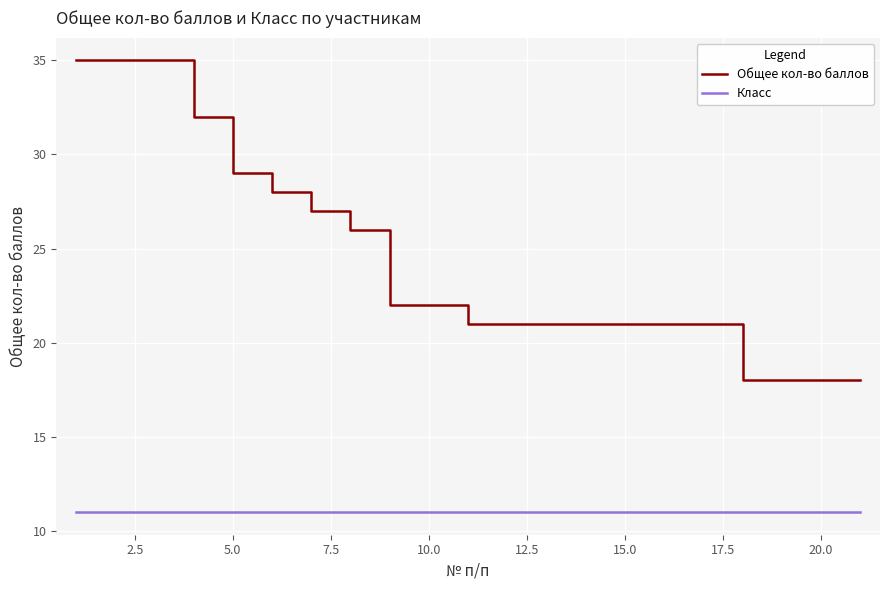

True or false: Общее кол-во баллов and Класс cross at least once.

False